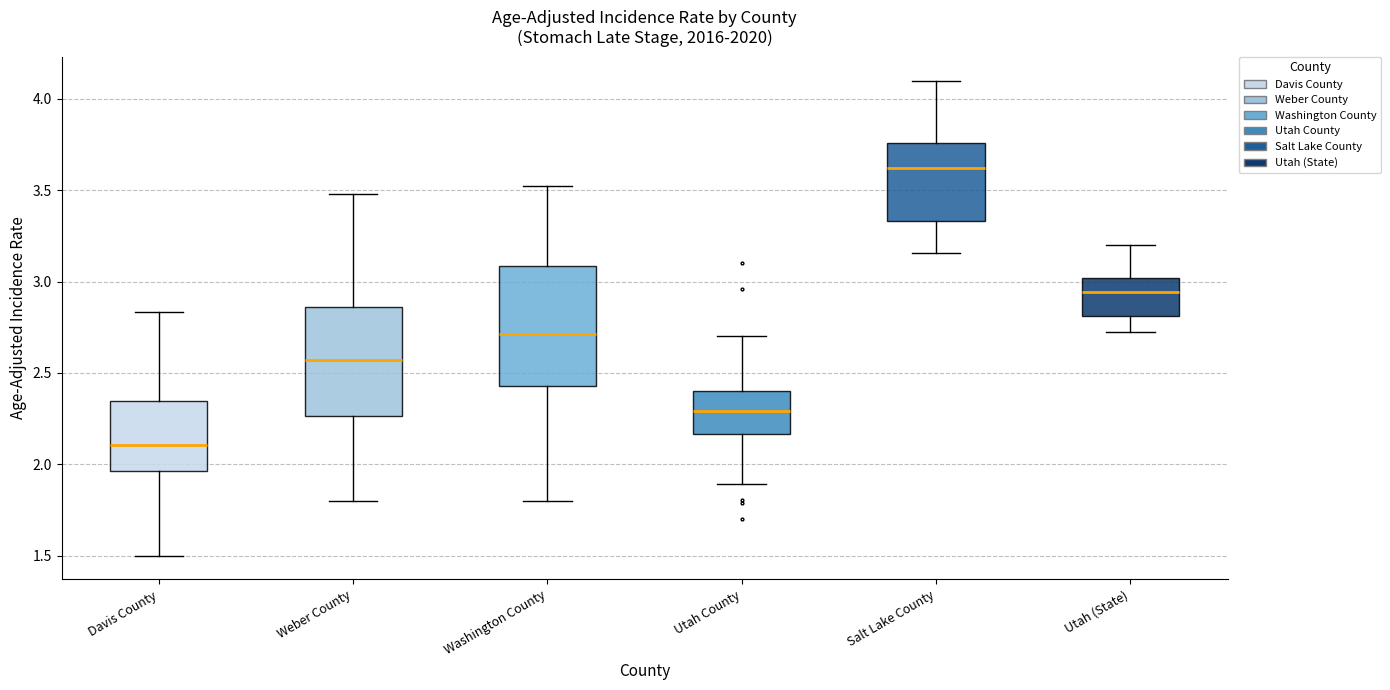

Where is the lower edge of the box for Davis County on the y-axis? The values are not printed on the chart, so give them approximately, as read against the axis.

1.95